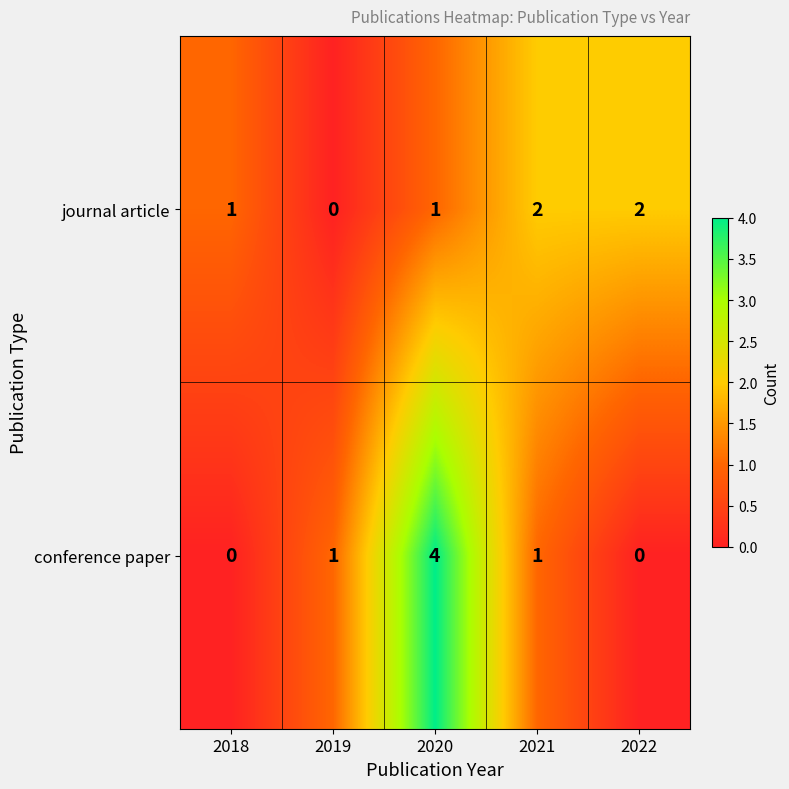

Is the value of journal article at 2021 greater than the value of conference paper at 2018?

Yes